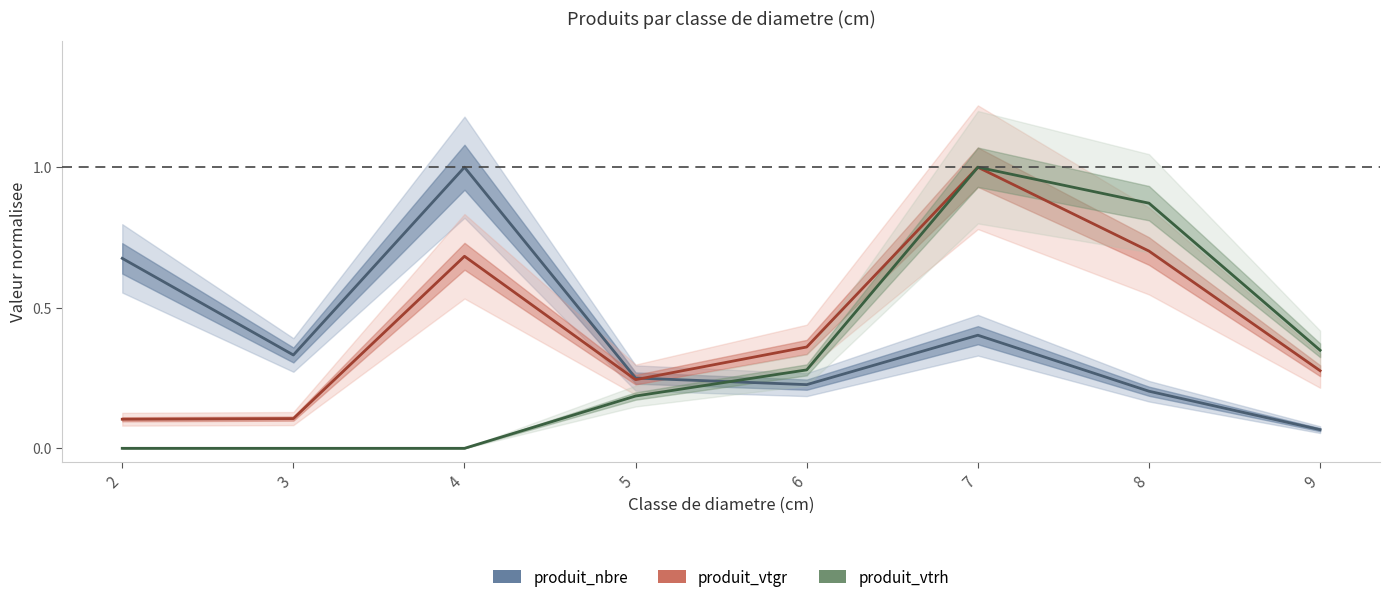

True or false: produit_vtrh has a value of 0.3 at 2.

False